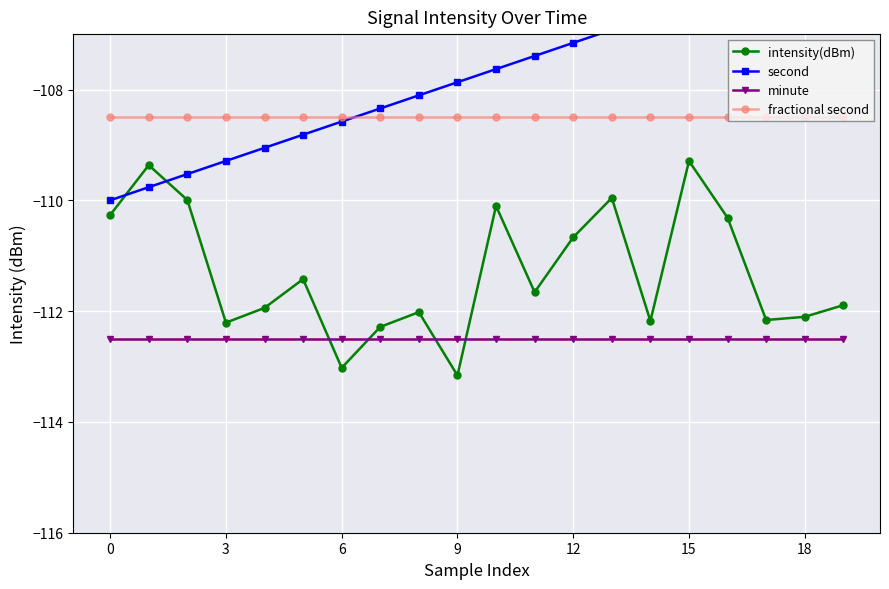

Rank the series by their average value, from lowest to highest.

minute, intensity(dBm), fractional second, second